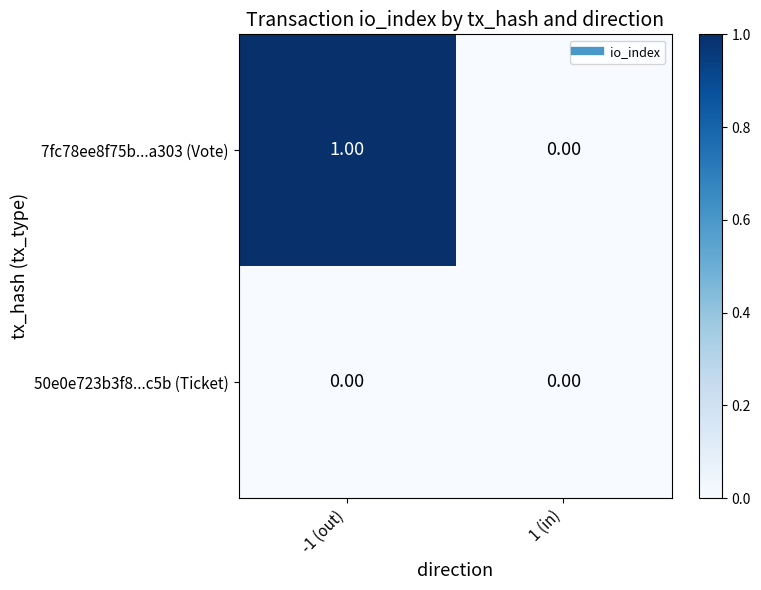

At -1 (out), list the series in order from largest to smallest.

7fc78ee8f75b...a303 (Vote), 50e0e723b3f8...c5b (Ticket)